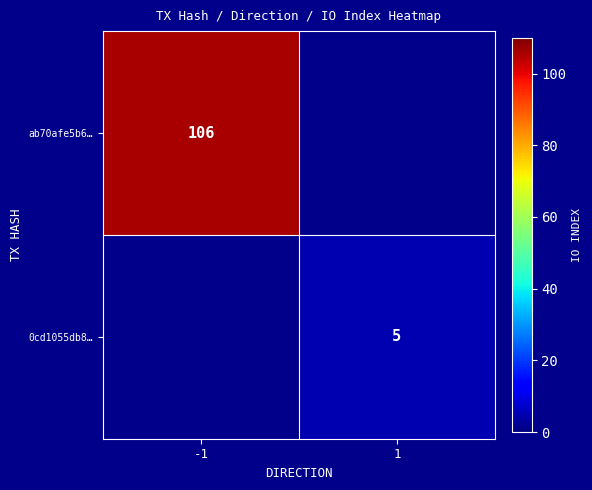

Is it true that 0cd1055db8… equals 1 at 1?

False